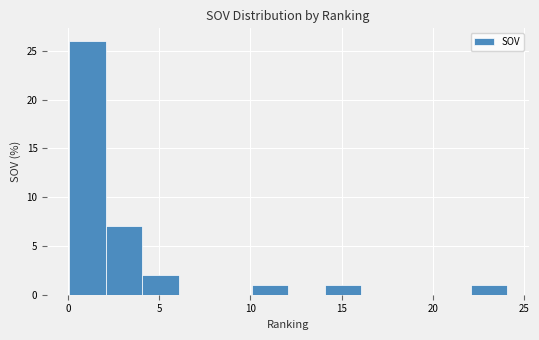

Reading left to right, transcribe this chart: for each bar, give the range it covers on the x-axis and its height. Neither the bar edges nor the heights are printed on the chart, so give them approximately, as read against the axes.

0 to 2: 26
2 to 4: 7
4 to 6: 2
6 to 8: 0
8 to 10: 0
10 to 12: 1
12 to 14: 0
14 to 16: 1
16 to 18: 0
18 to 20: 0
20 to 22: 0
22 to 24: 1